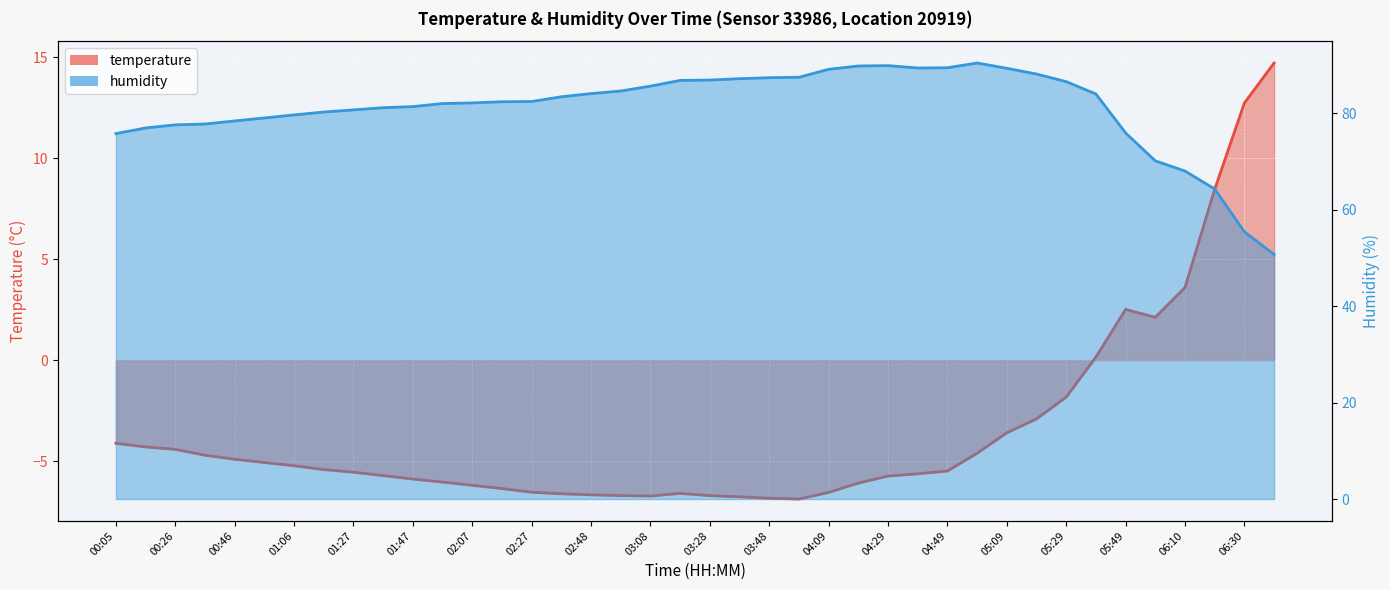

The value of humidity at 03:18 is 114.4. True or false?

False